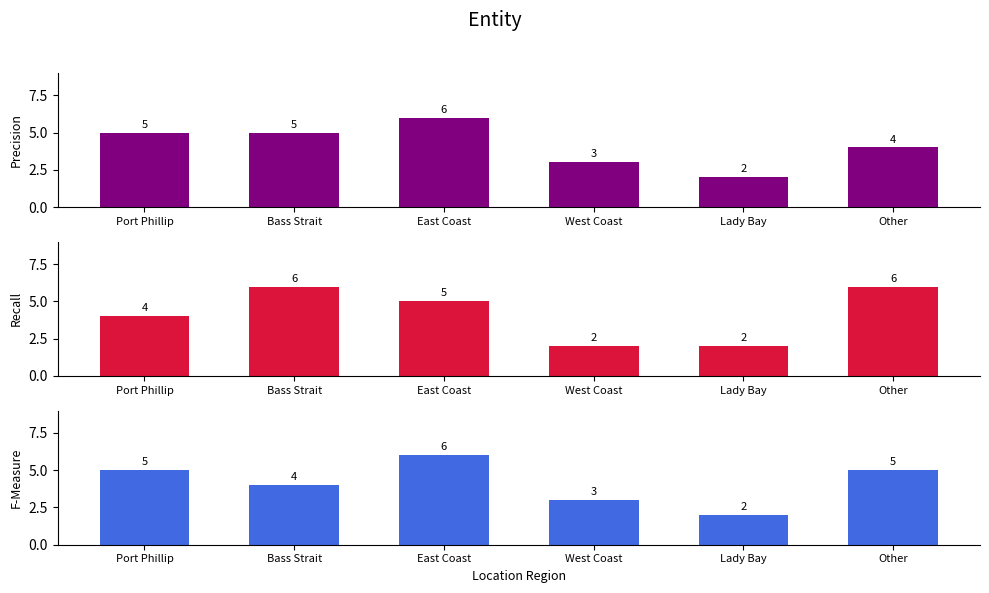

Which series changed the most between Port Phillip and East Coast?

Precision